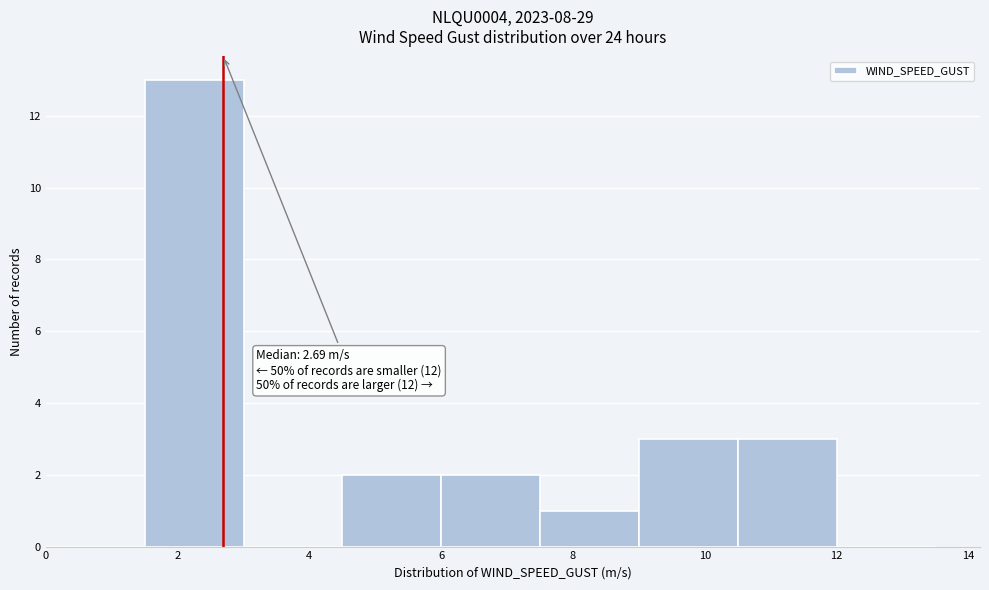

Over which range of the x-axis is the bar tallest?

1.5 to 3.0